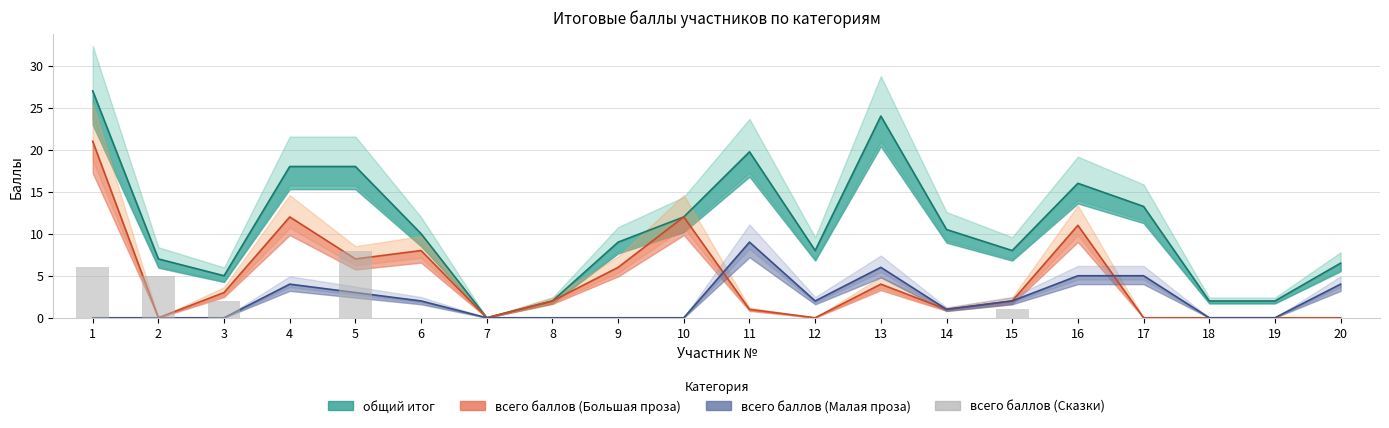

What are all the series names shown in the legend?

общий итог, всего баллов (Большая проза), всего баллов (Малая проза), всего баллов (Сказки)